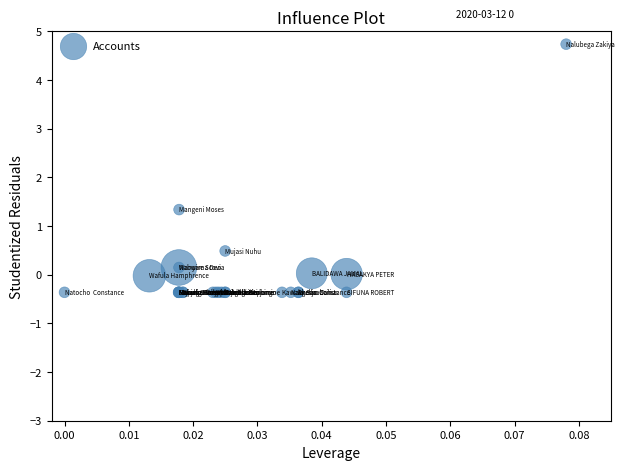

What Y value in the scatter plot is closest to 2?

1.3